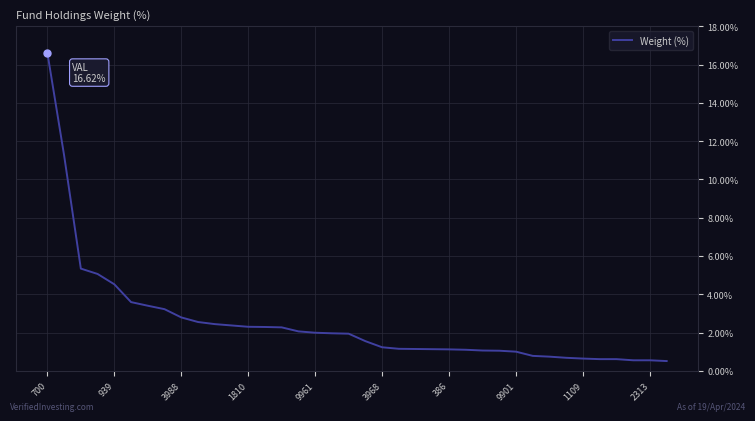

What is the smallest value displayed?

0.5